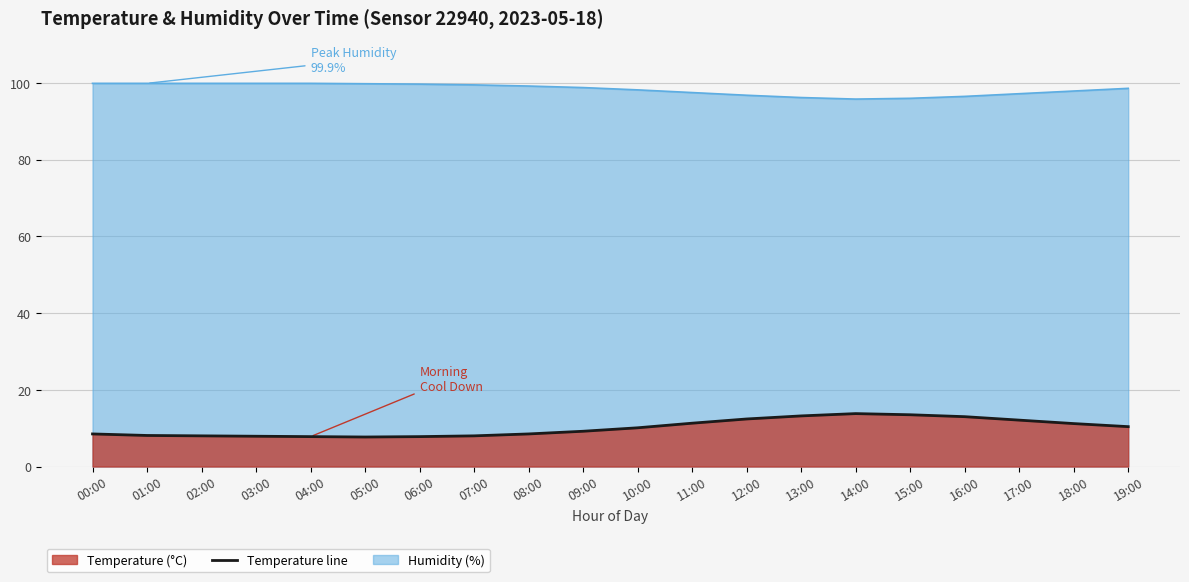

What is the difference between the values at 17:00 and 13:00?

1.1